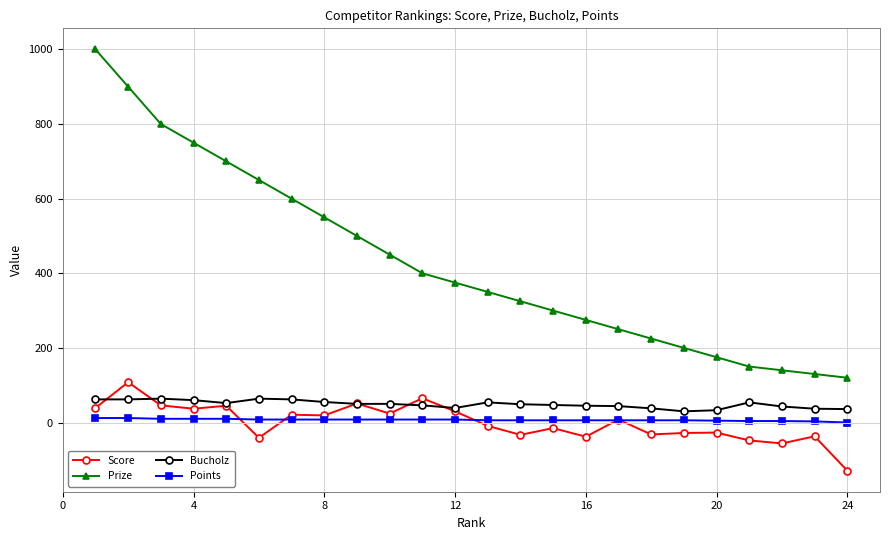

True or false: Points and Prize intersect in this chart.

False